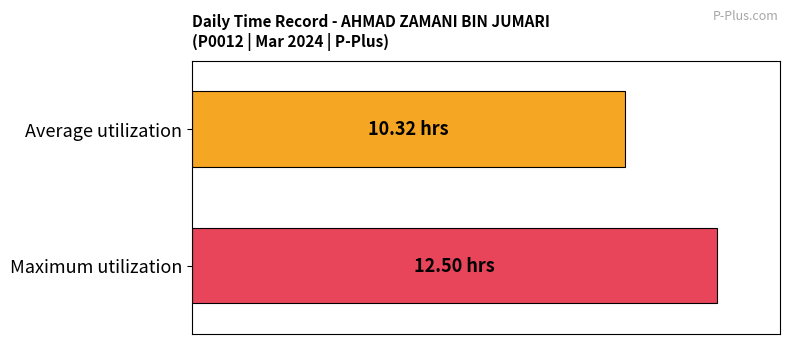

At which category does the chart reach its peak across all series?

Maximum utilization